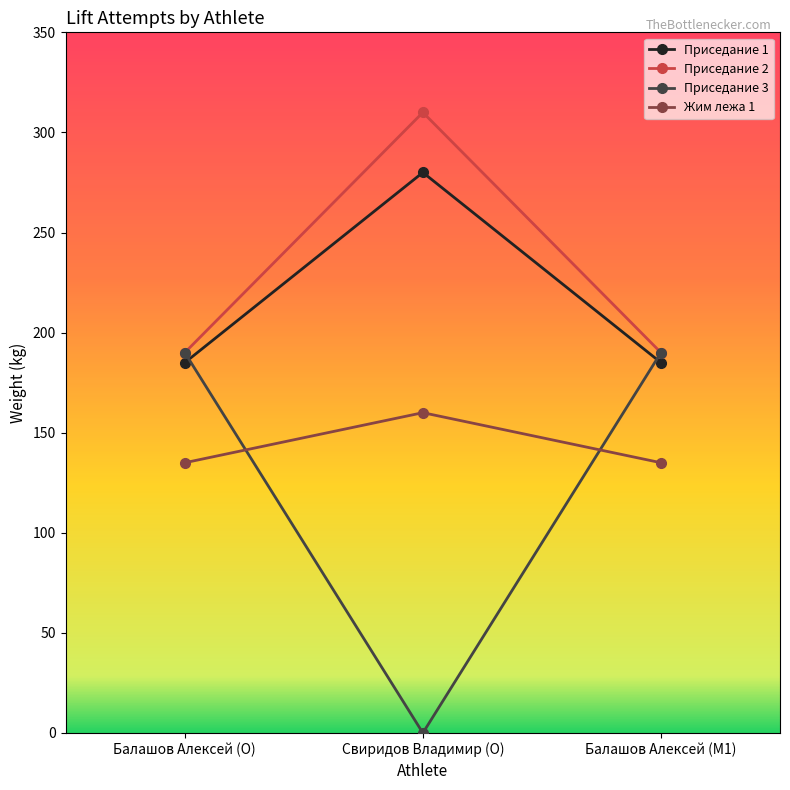

Is the value of Приседание 2 at Балашов Алексей (O) greater than the value of Жим лежа 1 at Балашов Алексей (M1)?

Yes